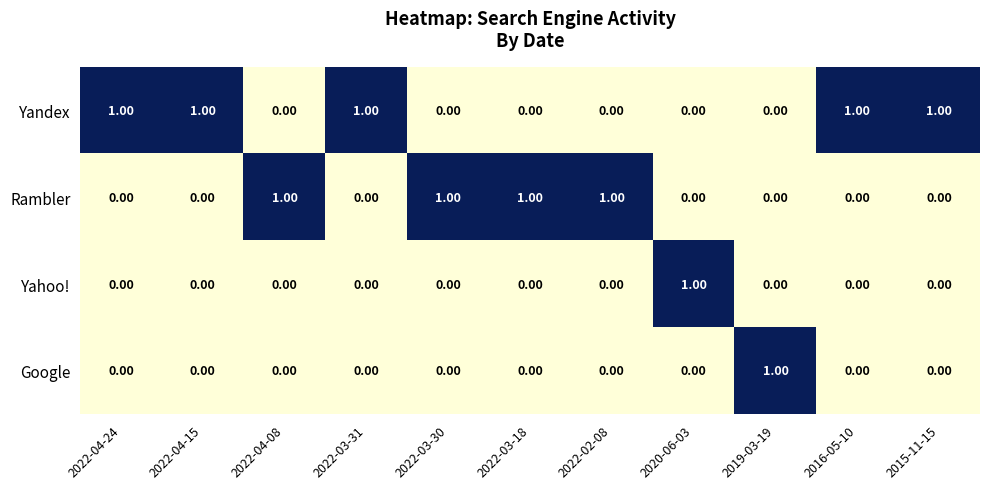

Which series has the largest total across all categories?

Yandex